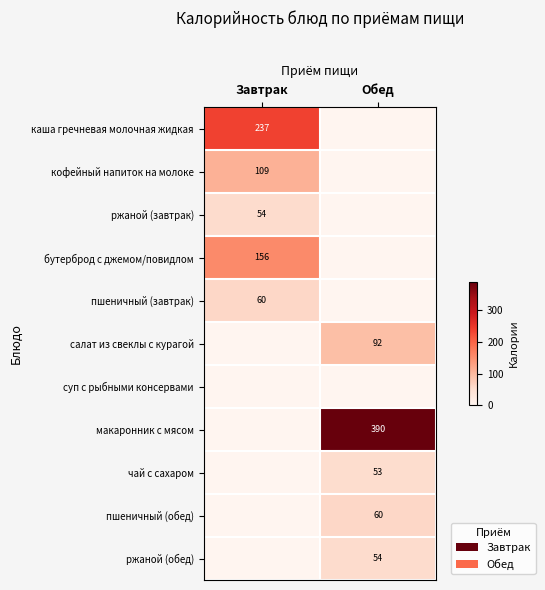

True or false: каша гречневая молочная жидкая has a value of 392 at Завтрак.

False